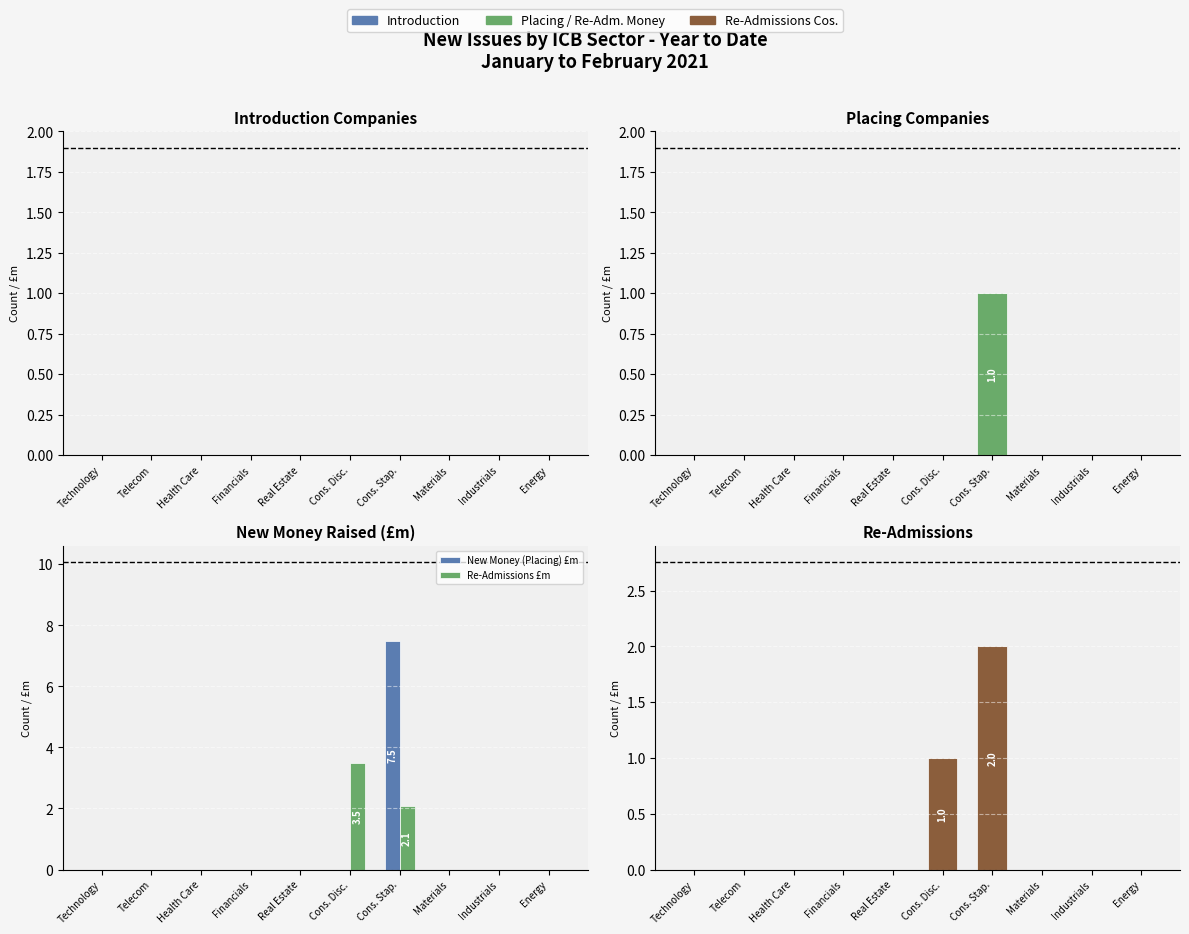

The Placing series shows 0.5 at Industrials. True or false?

False